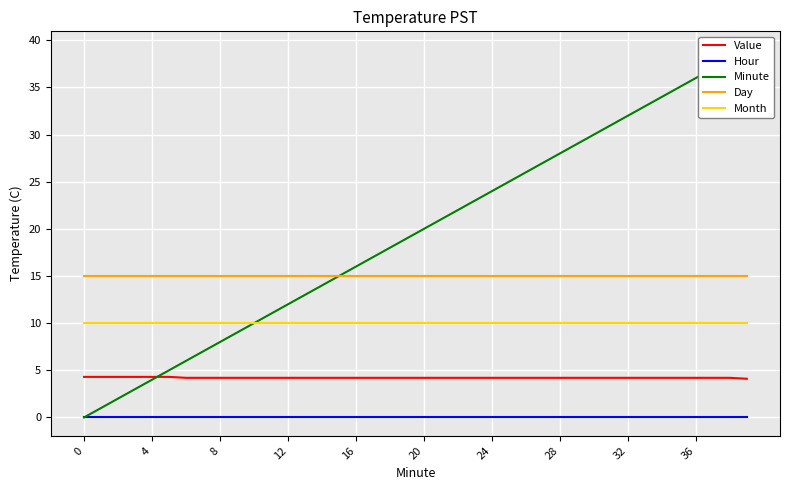

True or false: Day and Minute cross at least once.

False